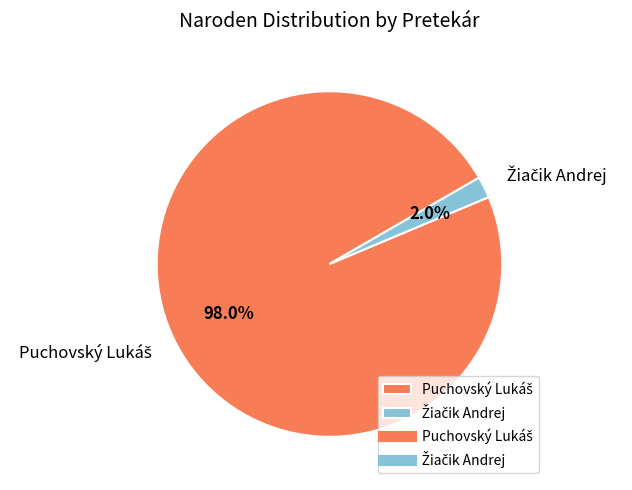

Count the number of slices in the pie.

2